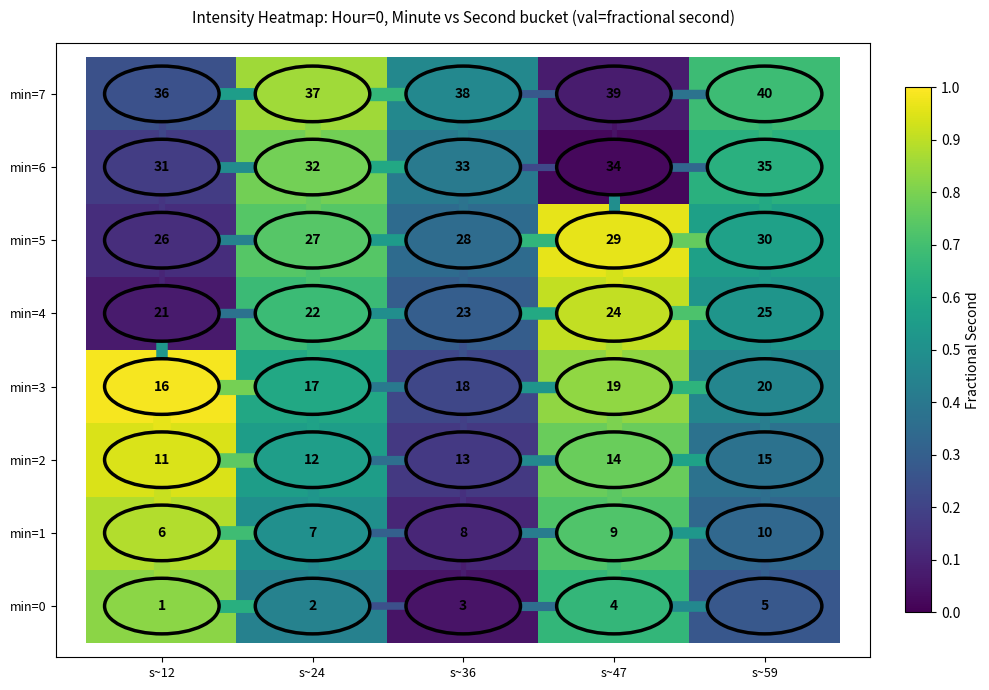

What is the lowest value of the min=5 series?

26